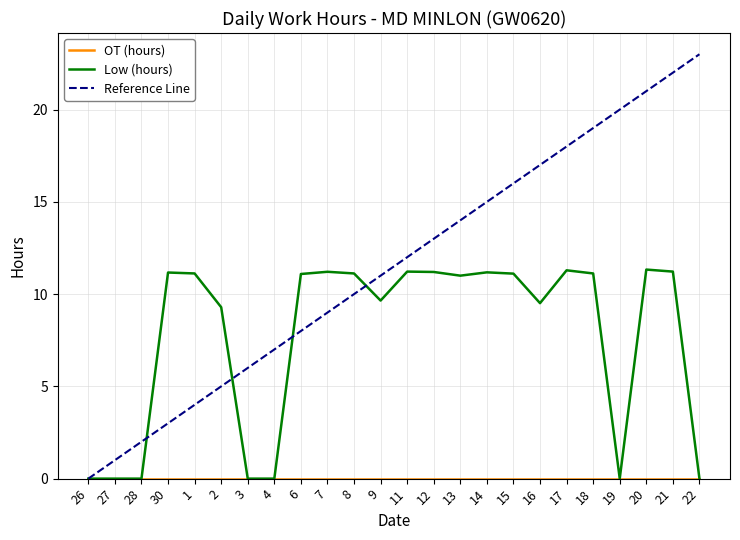

At how many categories does at least one series exceed 4?

21